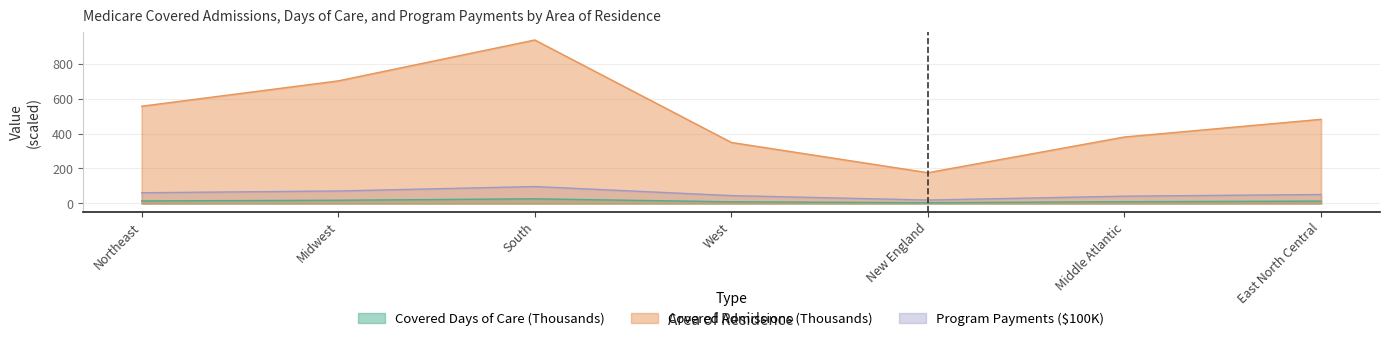

True or false: Covered Admissions (Number) has more than 1 points higher than both neighbors.

False